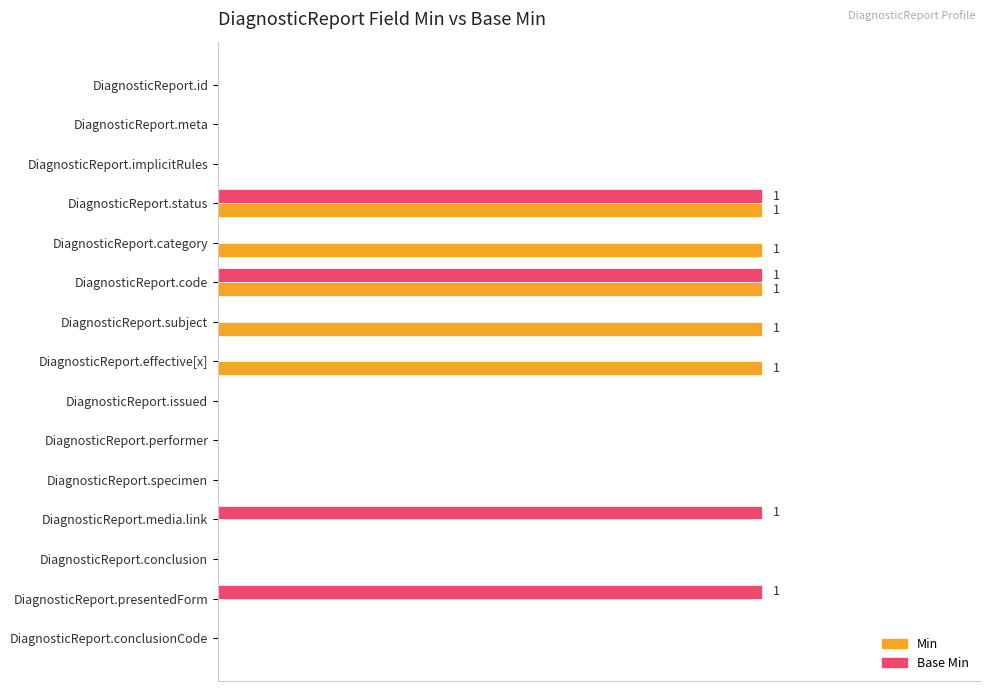

How many Min values are between 0 and 1?

15